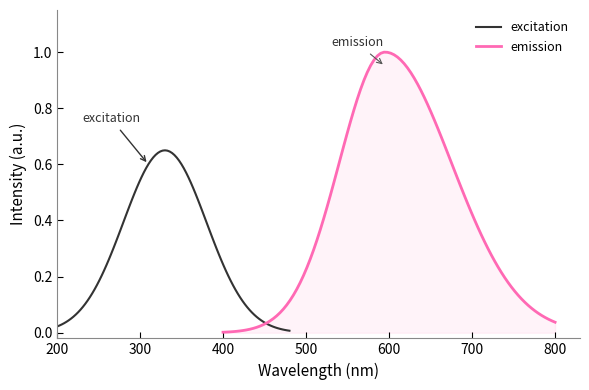

The emission series shows 0.0 at 1. True or false?

False